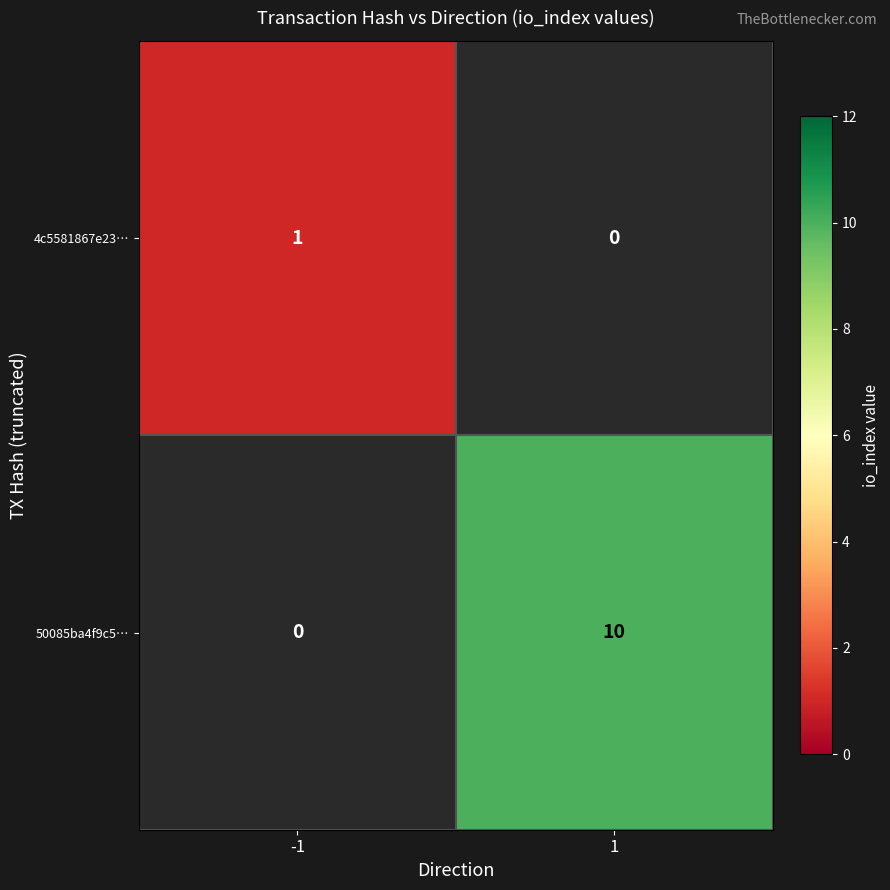

Is the value of 50085ba4f9c5… at 1 greater than the value of 4c5581867e23… at -1?

Yes